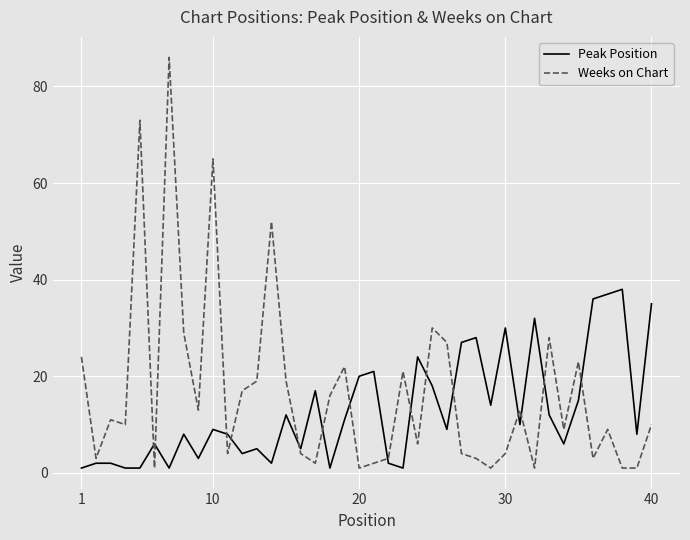

Which series has the largest total across all categories?

Weeks on Chart